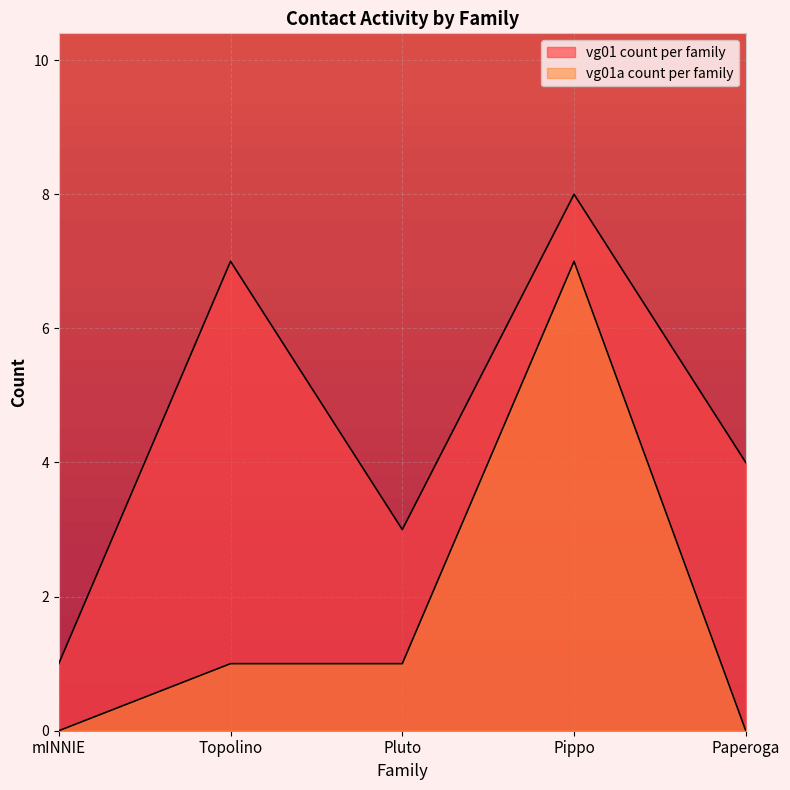

Where is the first local maximum for vg01 count per family?

Topolino